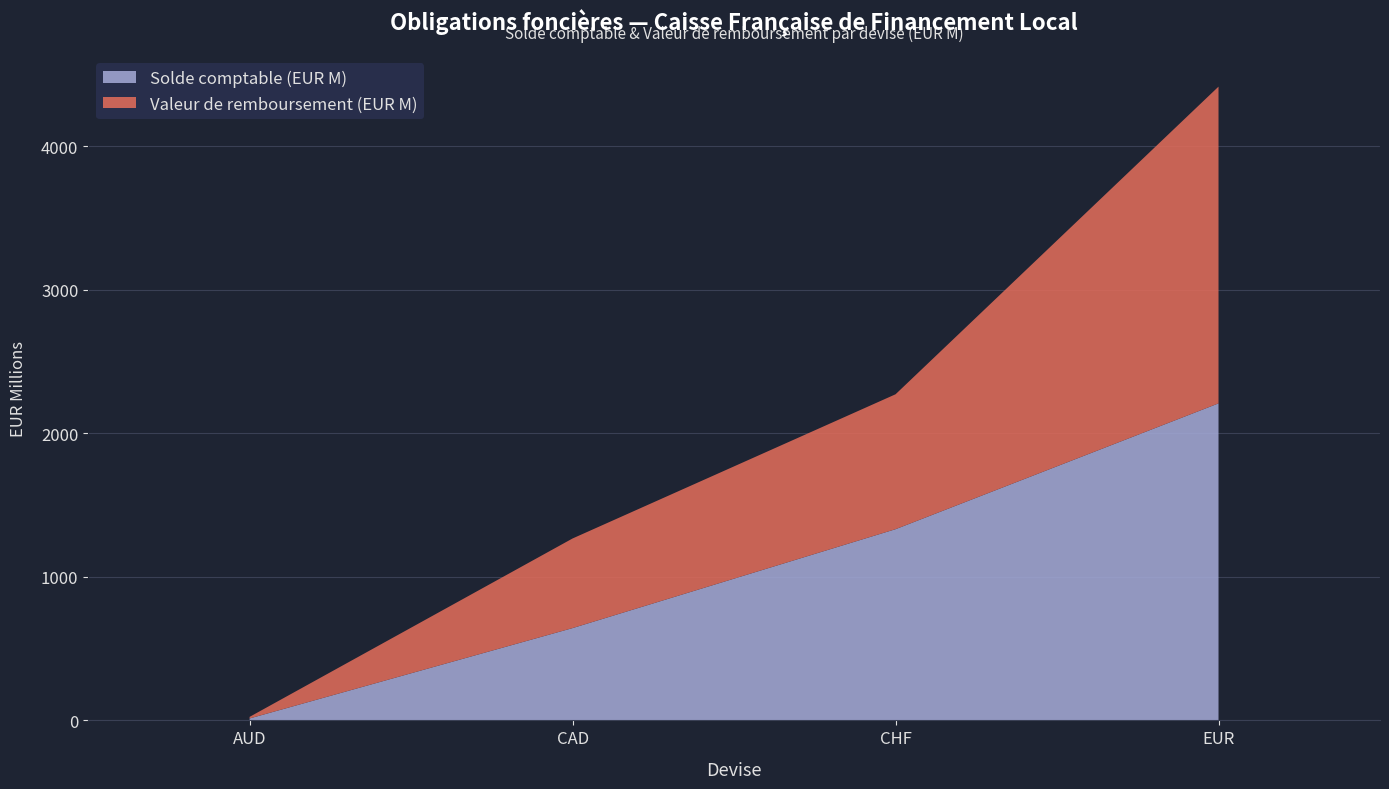

What is the highest value of the Solde comptable (EUR M) series?

2209.0